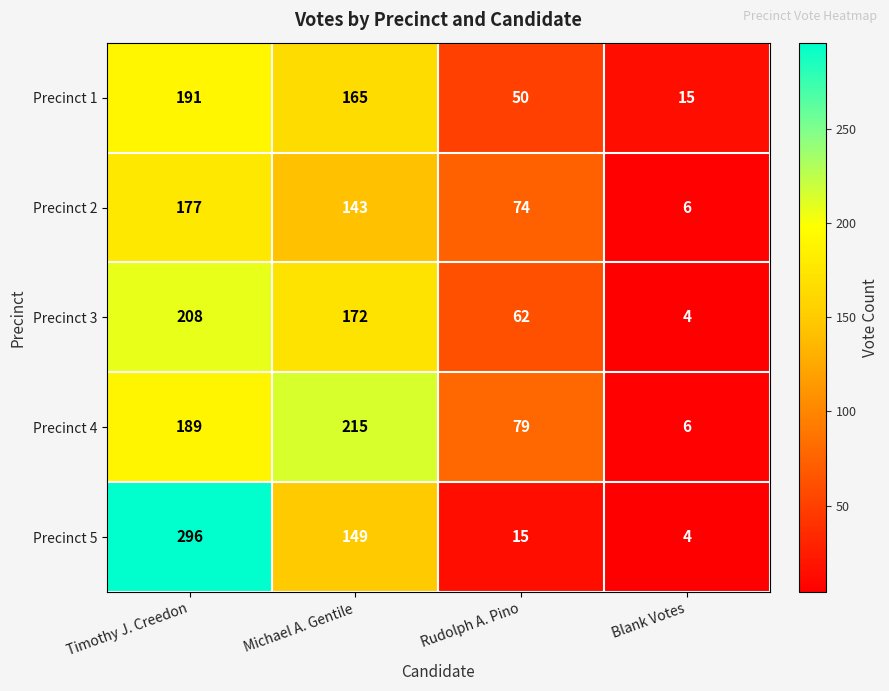

Reading left to right, what are all the values shown in this chart?

Precinct 1: Timothy J. Creedon=191	Michael A. Gentile=165	Rudolph A. Pino=50	Blank Votes=15
Precinct 2: Timothy J. Creedon=177	Michael A. Gentile=143	Rudolph A. Pino=74	Blank Votes=6
Precinct 3: Timothy J. Creedon=208	Michael A. Gentile=172	Rudolph A. Pino=62	Blank Votes=4
Precinct 4: Timothy J. Creedon=189	Michael A. Gentile=215	Rudolph A. Pino=79	Blank Votes=6
Precinct 5: Timothy J. Creedon=296	Michael A. Gentile=149	Rudolph A. Pino=15	Blank Votes=4